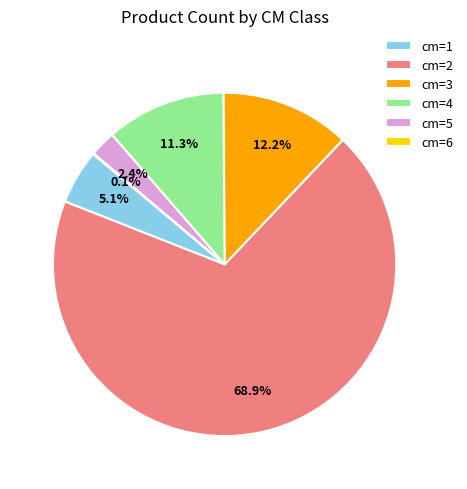

Between cm=5 and cm=3, which is larger?

cm=3